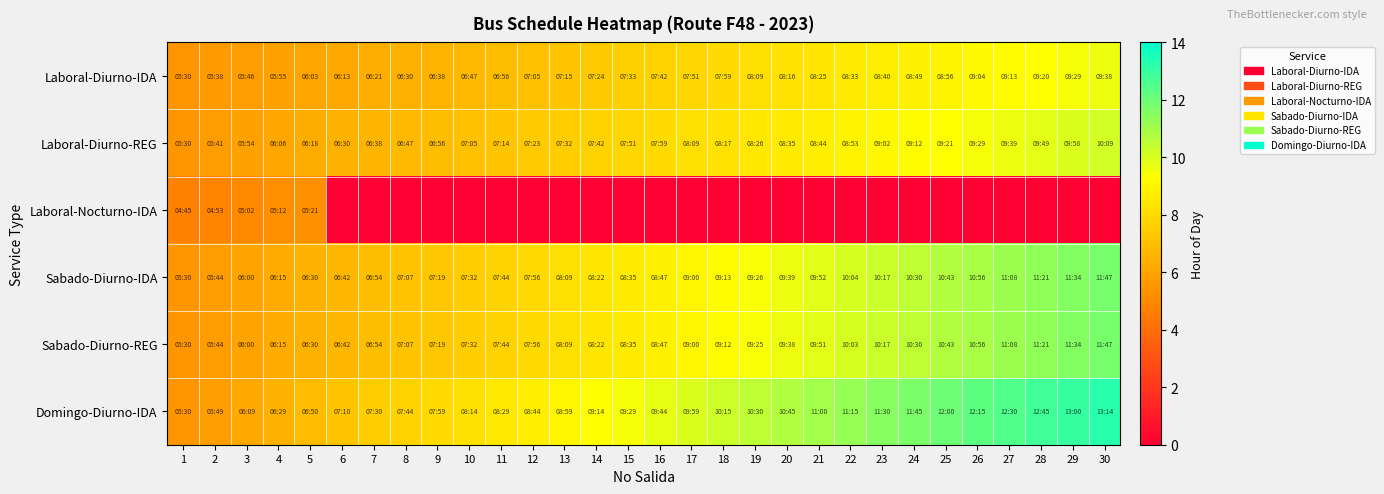

How many series are shown in this chart?

6